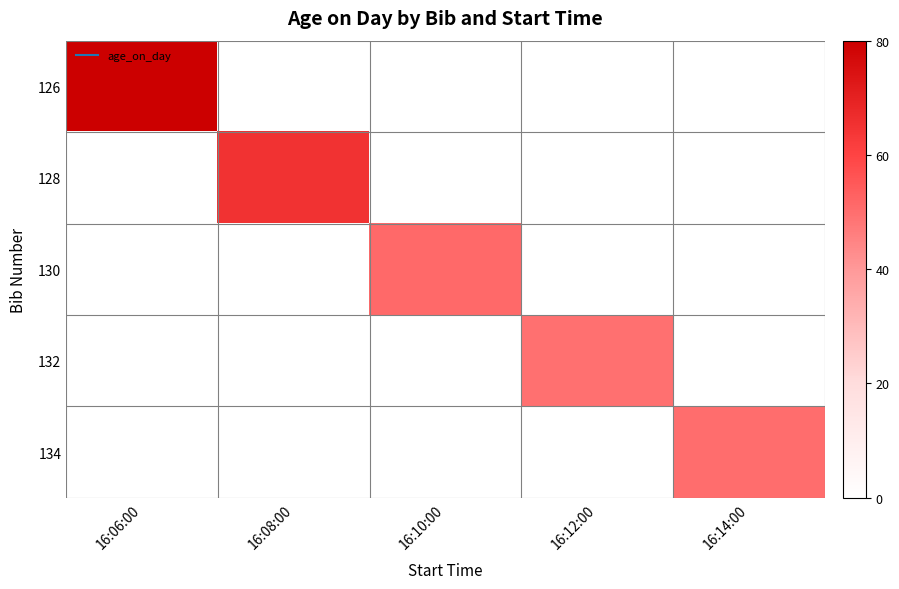

How many categories are shown in the chart?

5